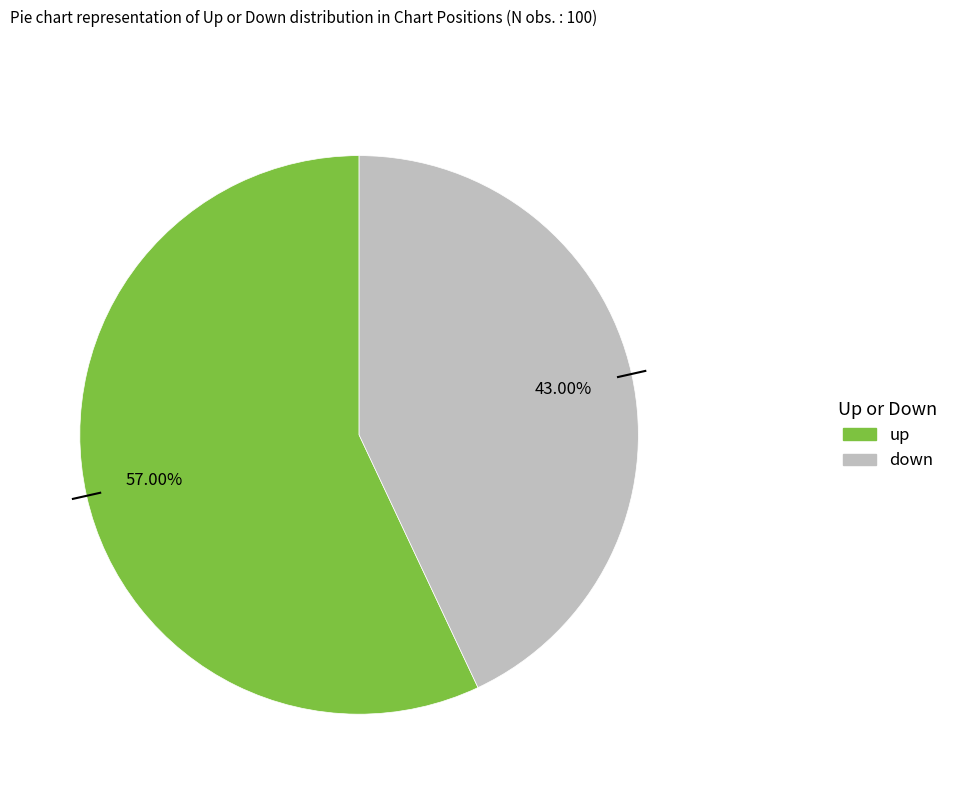

How much of the chart is everything except up?

43.0%